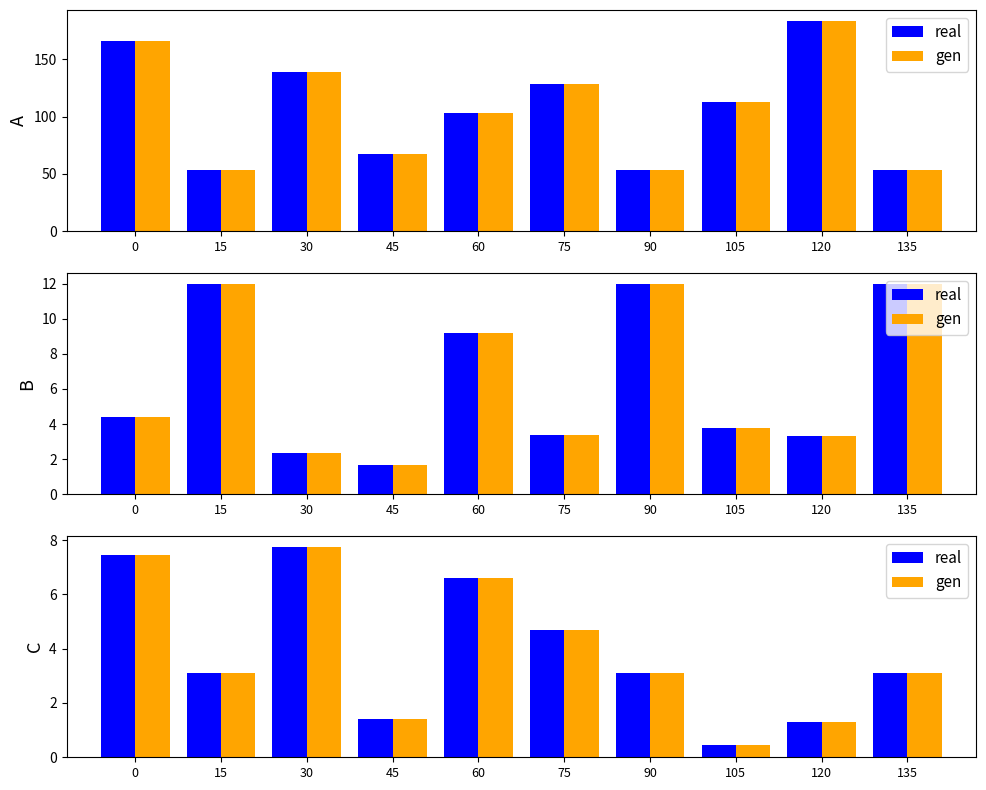

Is the value of gen at 60 greater than the value of real at 30?

No